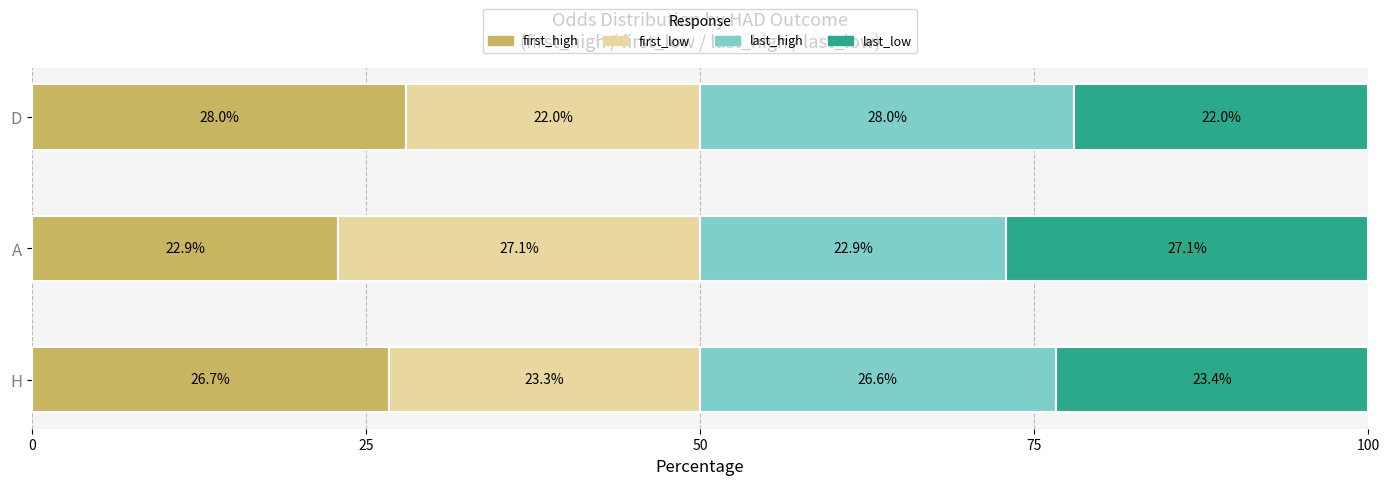

What is the difference between the maximum and minimum values in the first_high series?

5.1